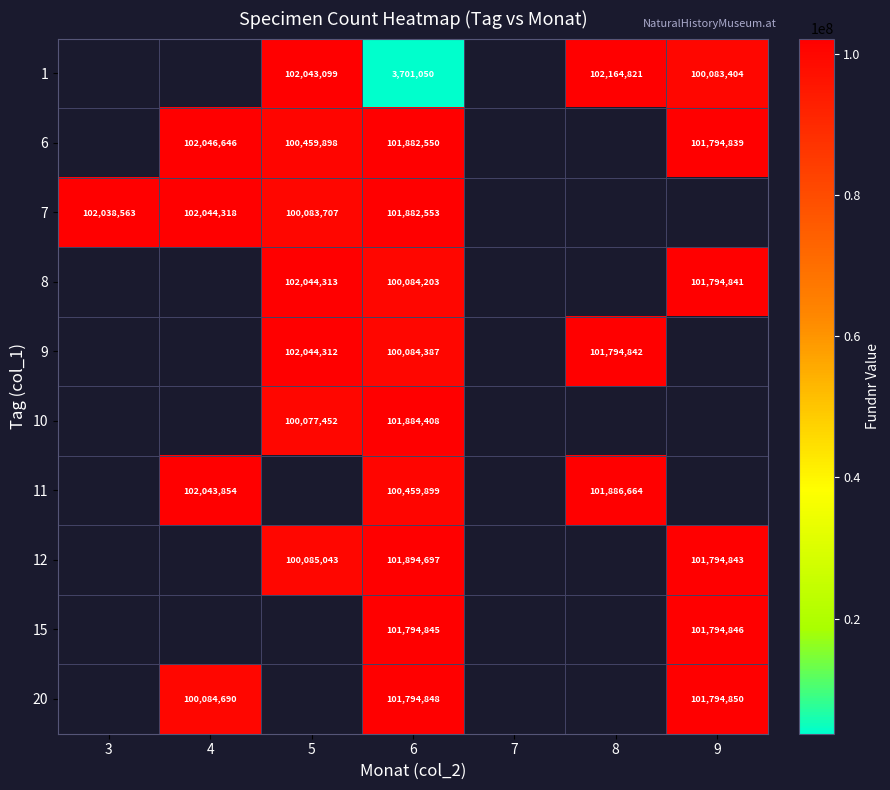

How many values in 11 are above zero?

3